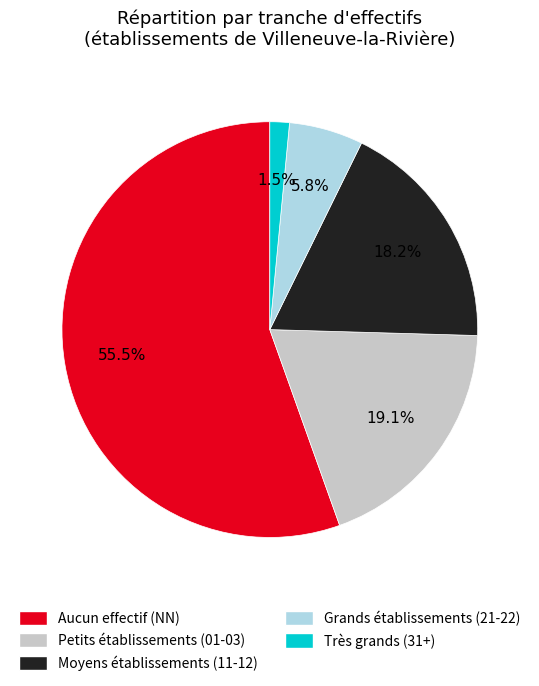

Does any single category account for the majority?

Yes